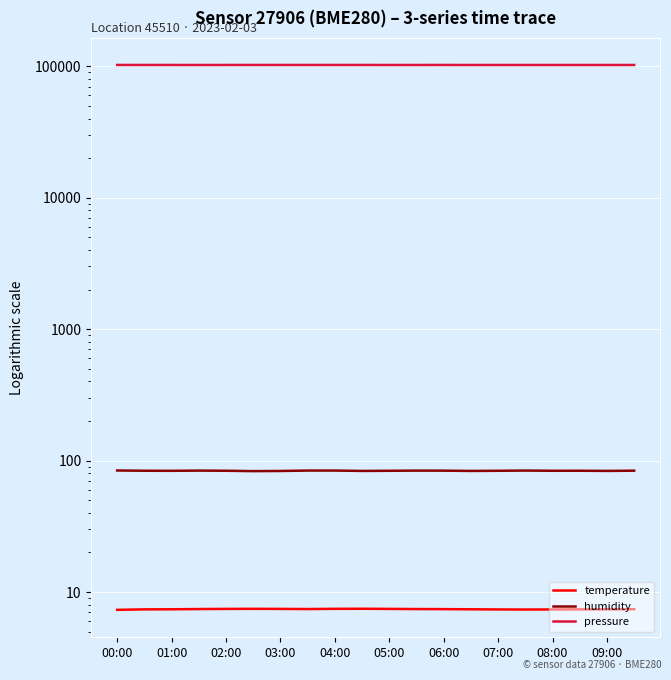

List the series in order of their peak value, lowest first.

temperature, humidity, pressure